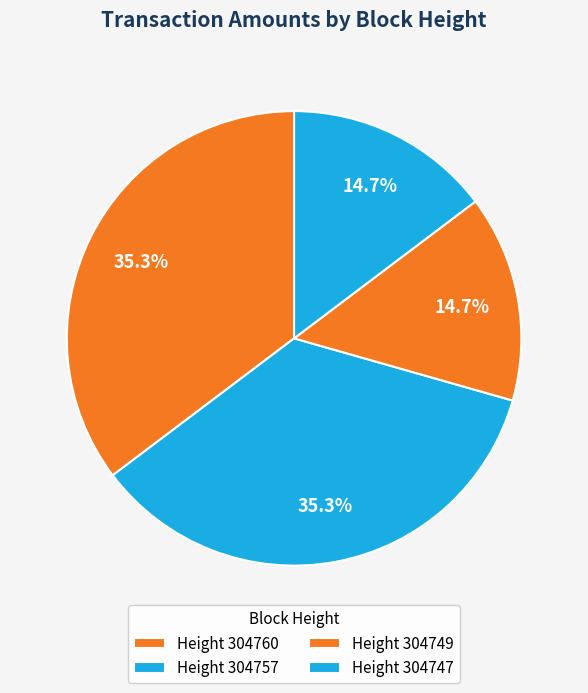

Rank the categories by value from highest to lowest.

304757, 304760, 304747, 304749